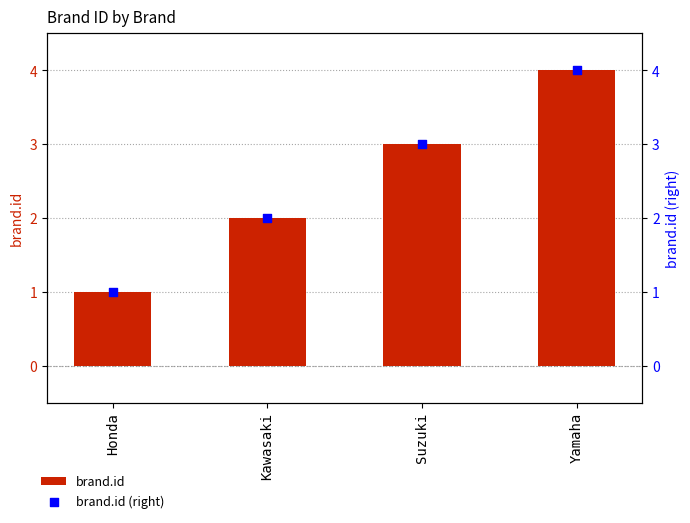

At which category is the sum across all series the highest?

Yamaha